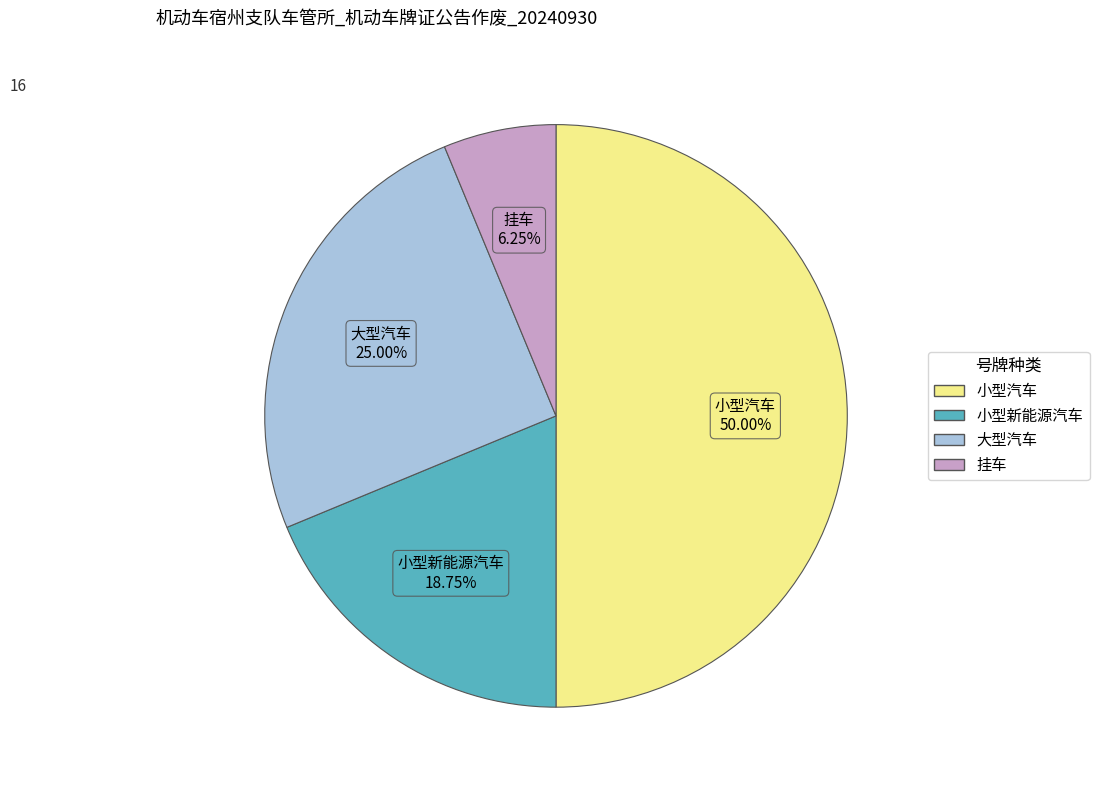

Is 大型汽车 the majority of the pie?

No